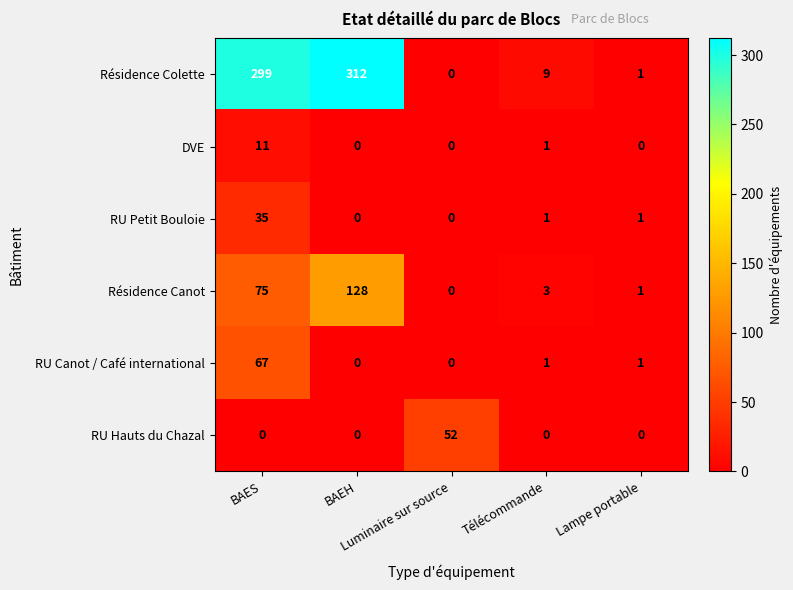

Rank the series by their maximum value, from lowest to highest.

DVE, RU Petit Bouloie, RU Hauts du Chazal, RU Canot / Café international, Résidence Canot, Résidence Colette